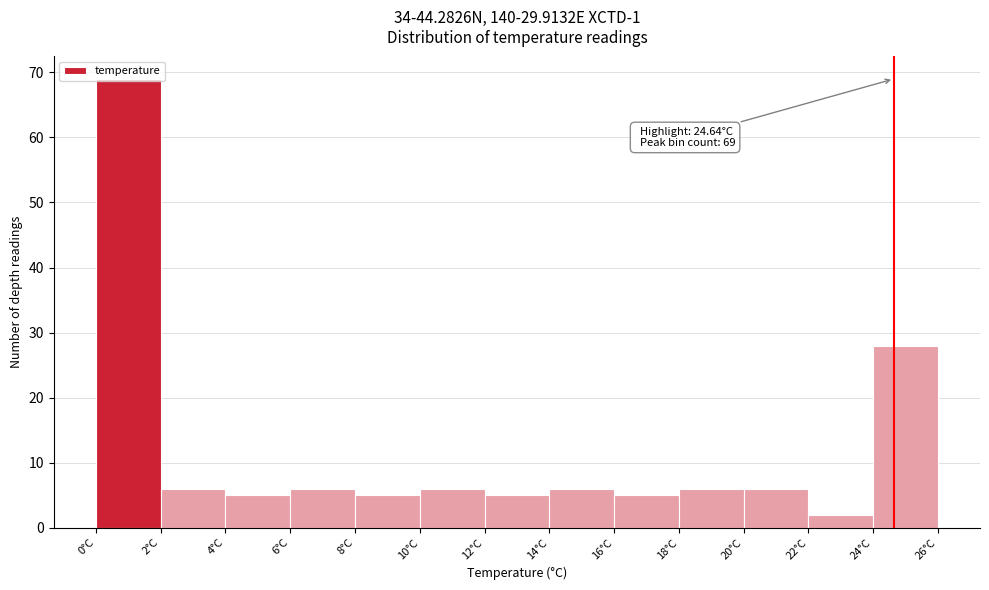

Which range on the x-axis has the tallest bar?

0 to 2